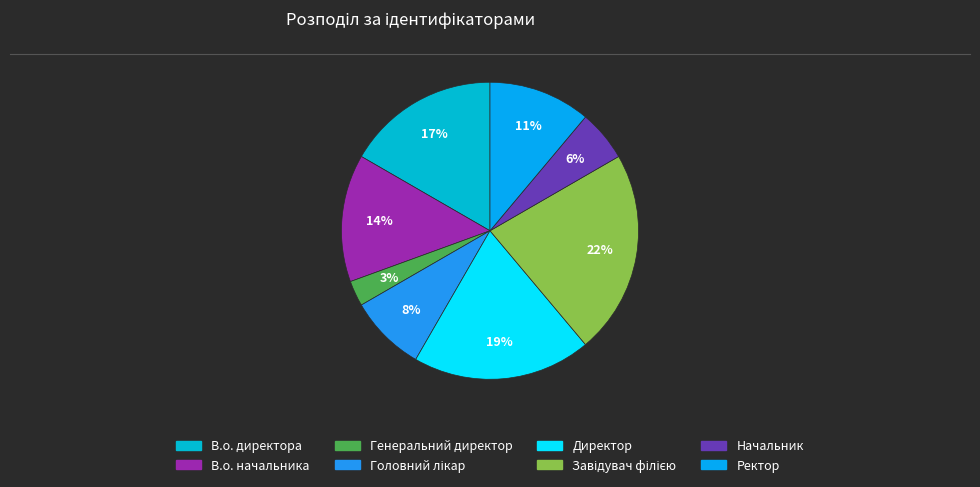

Does Головний лікар account for over 50% of the chart?

No